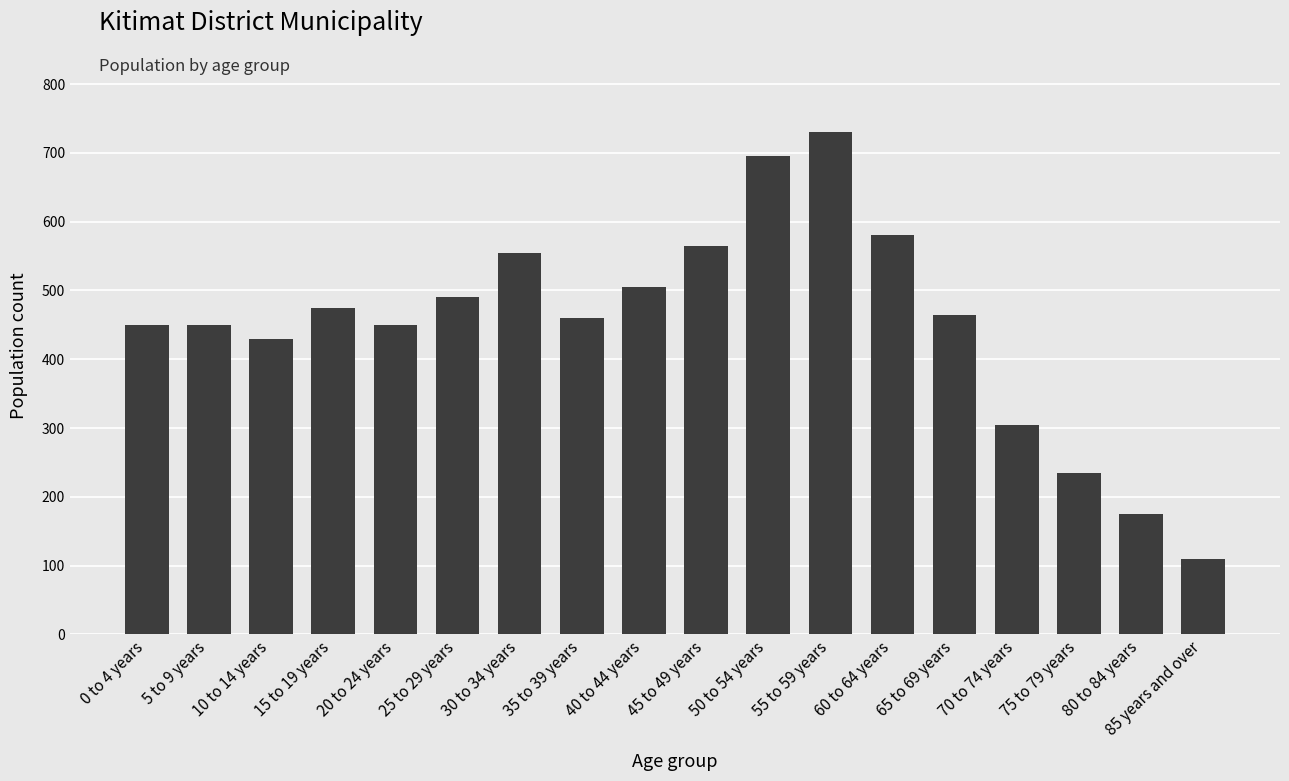

Between 55 to 59 years and 10 to 14 years, which is larger?

55 to 59 years